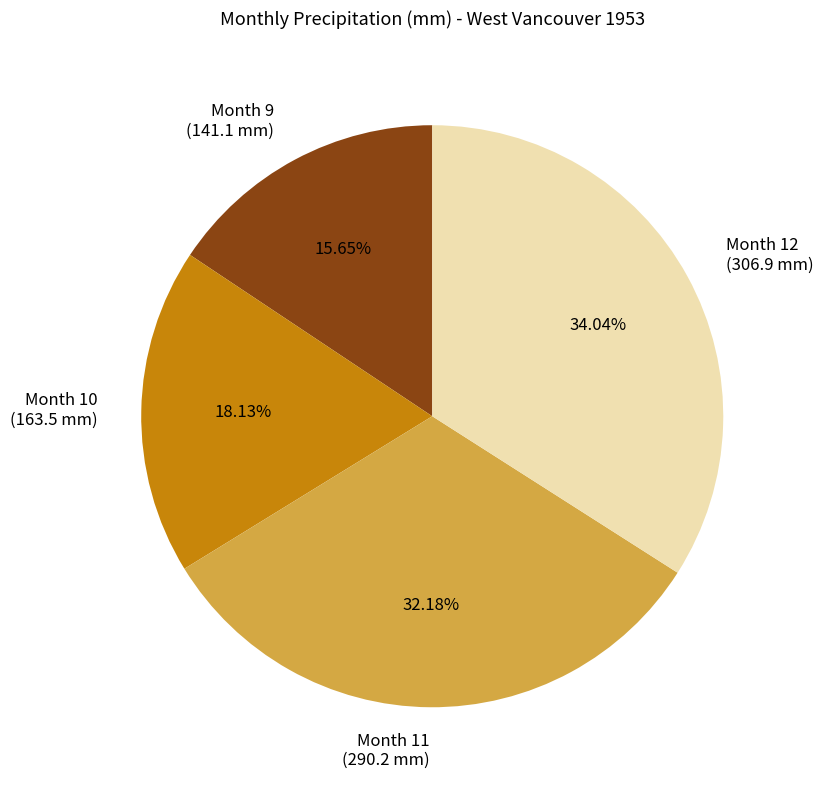

Is there any slice that represents more than half of the pie?

No